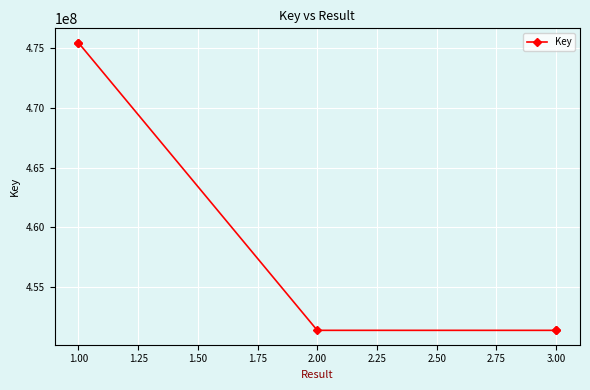

Is it true that the value at 1.00 is 682898037?

False